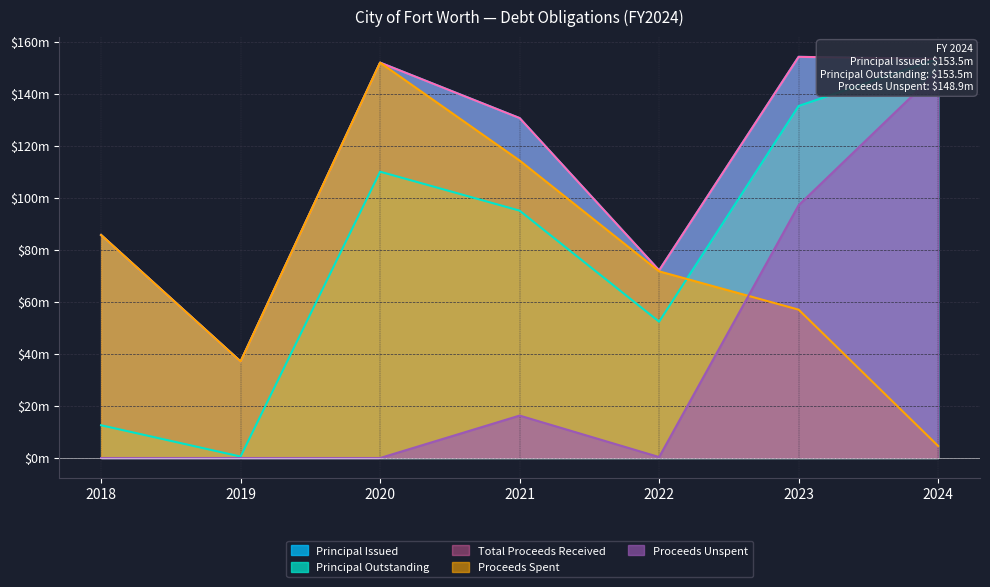

How many interior local valleys does the Proceeds Spent series have?

1